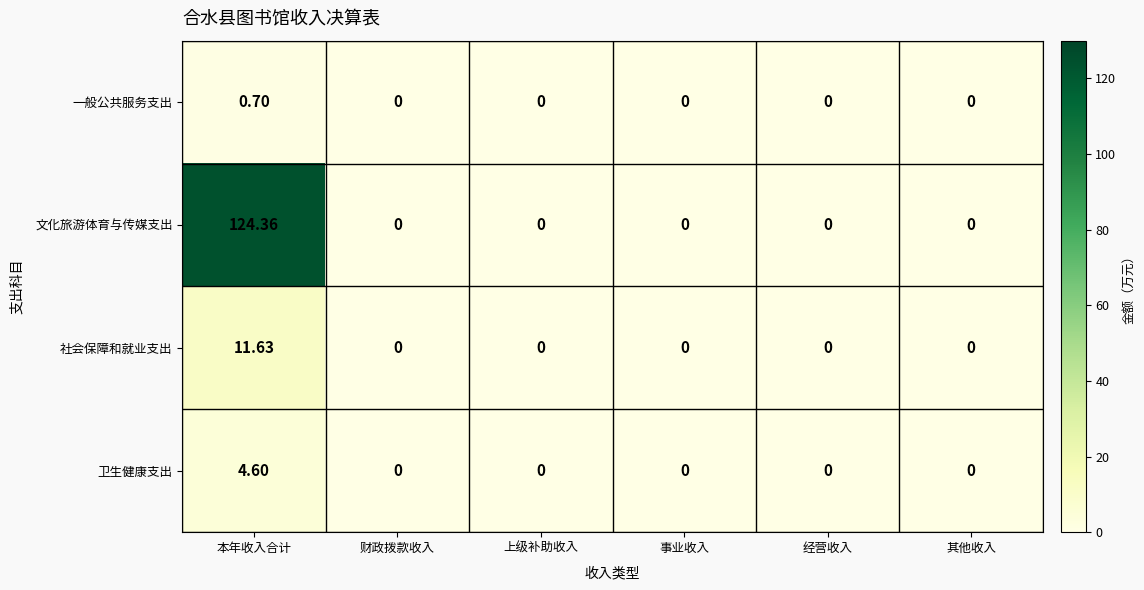

How many positive values does the 社会保障和就业支出 series have?

1